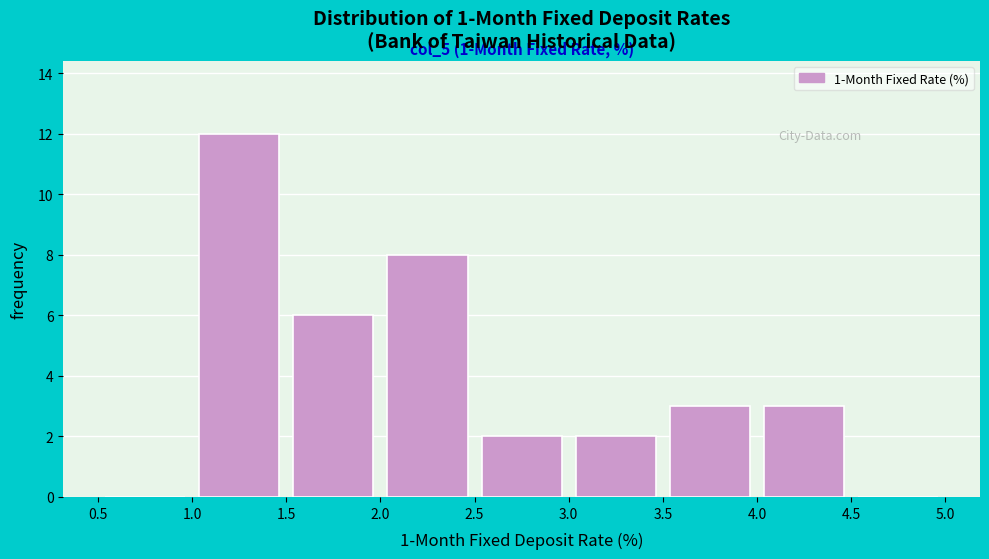

Over which range of the x-axis is the bar tallest?

1.0 to 1.5